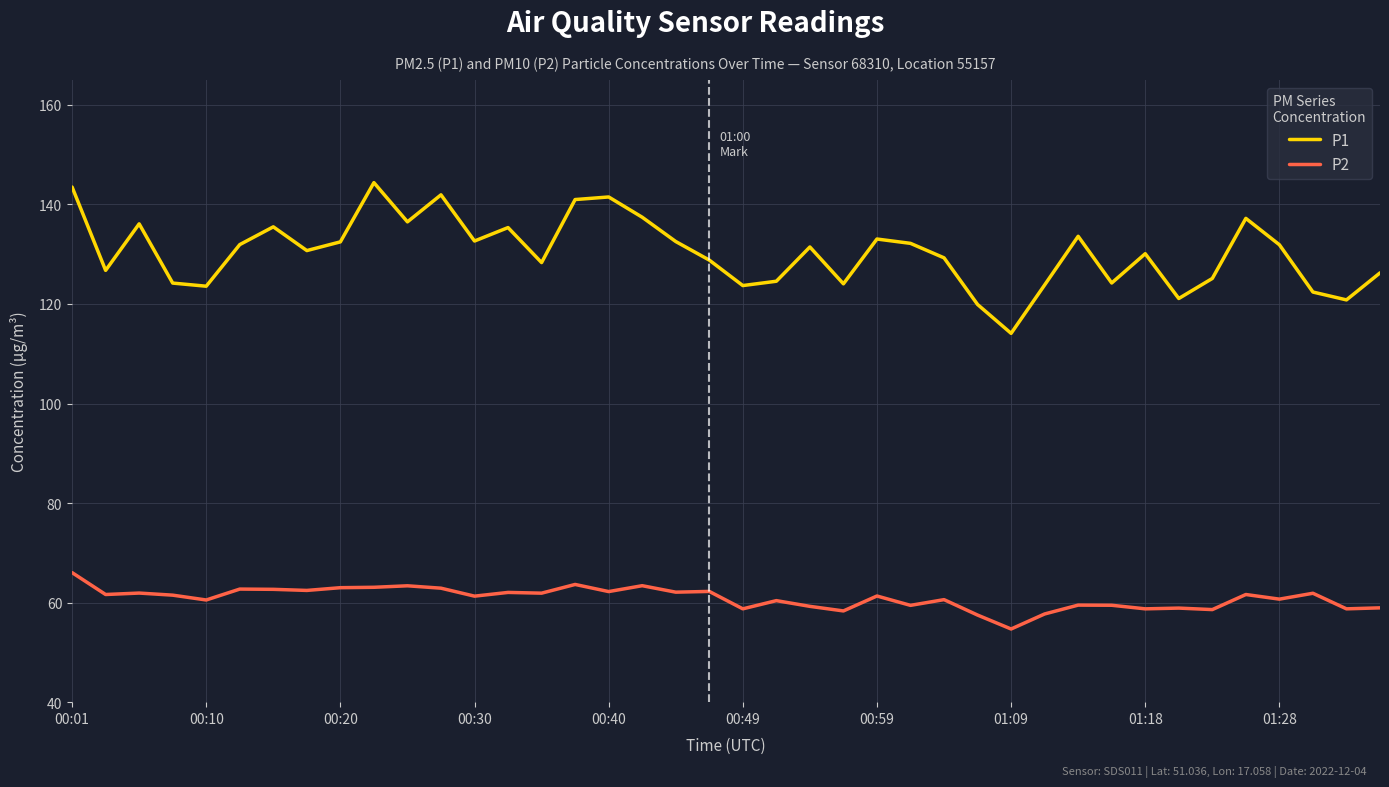

True or false: P2 and P1 intersect in this chart.

False